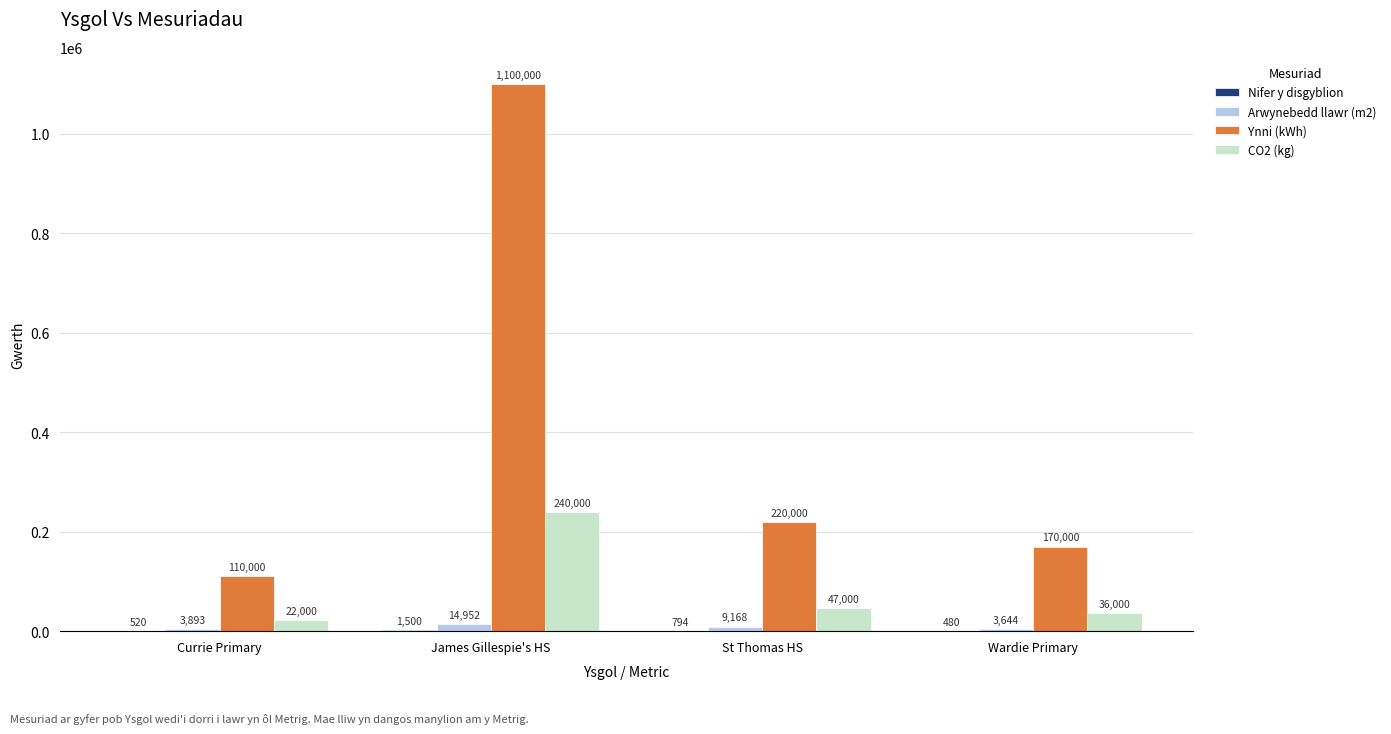

What is the average value of the CO2 (kg) series?

86250